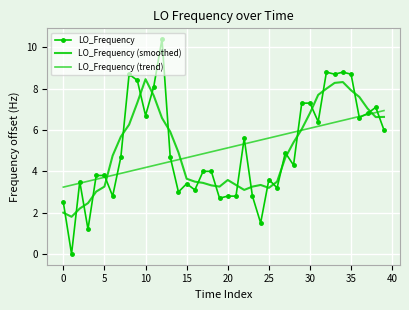

At which category is the sum across all series the highest?

34